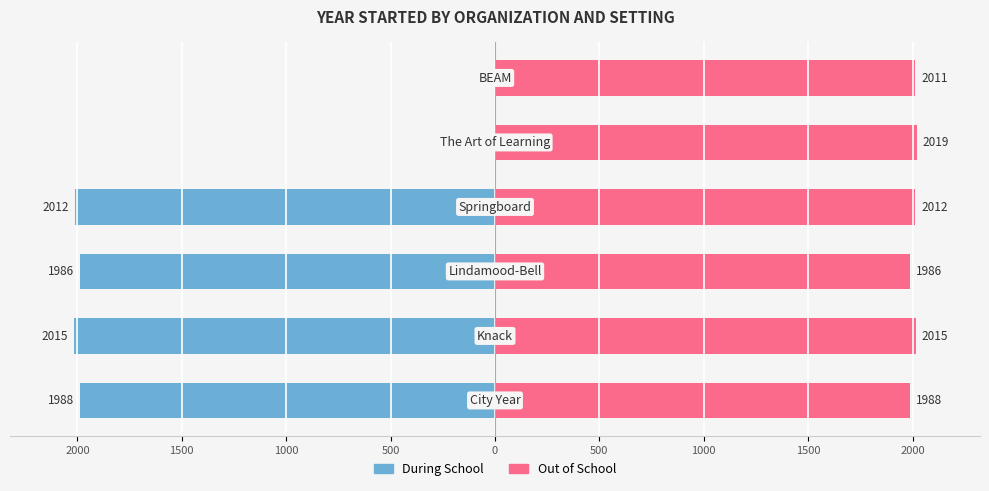

How many categories are shown in the chart?

6